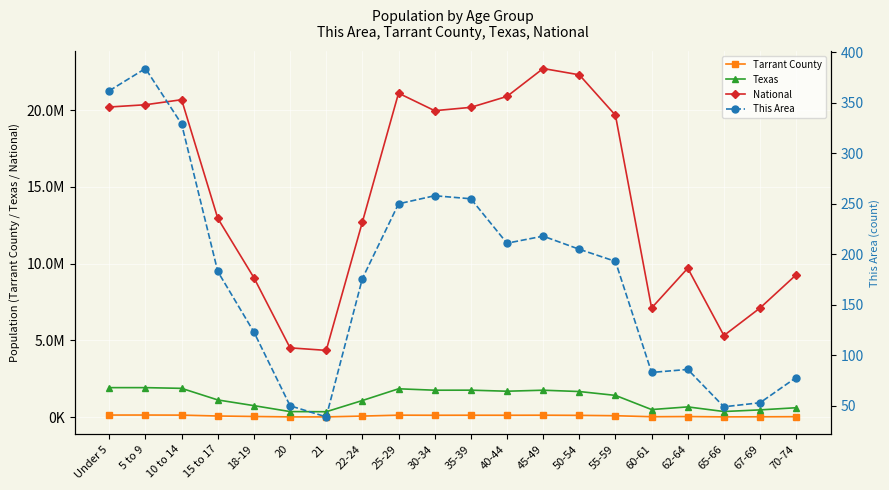

What are all the series names shown in the legend?

Tarrant County, Texas, National, This Area